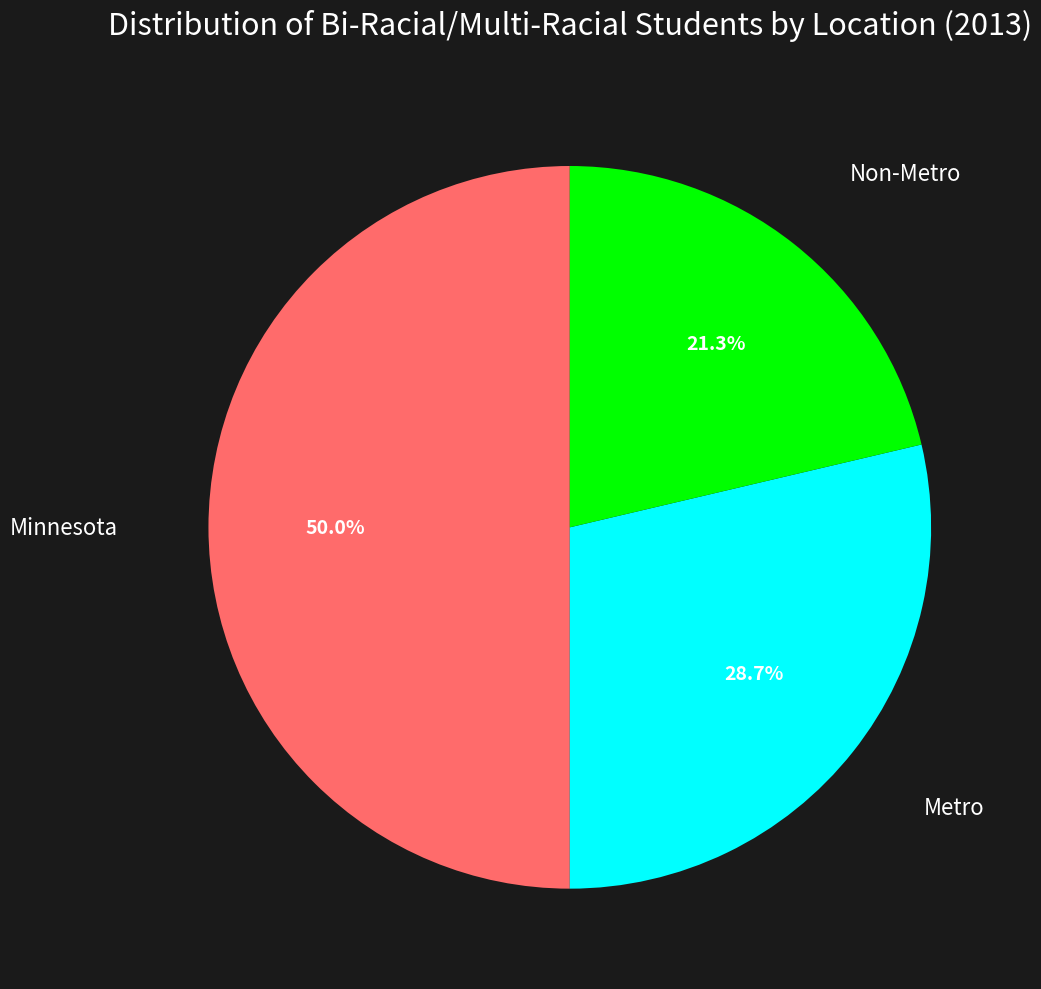

How many slices are in this pie chart?

3